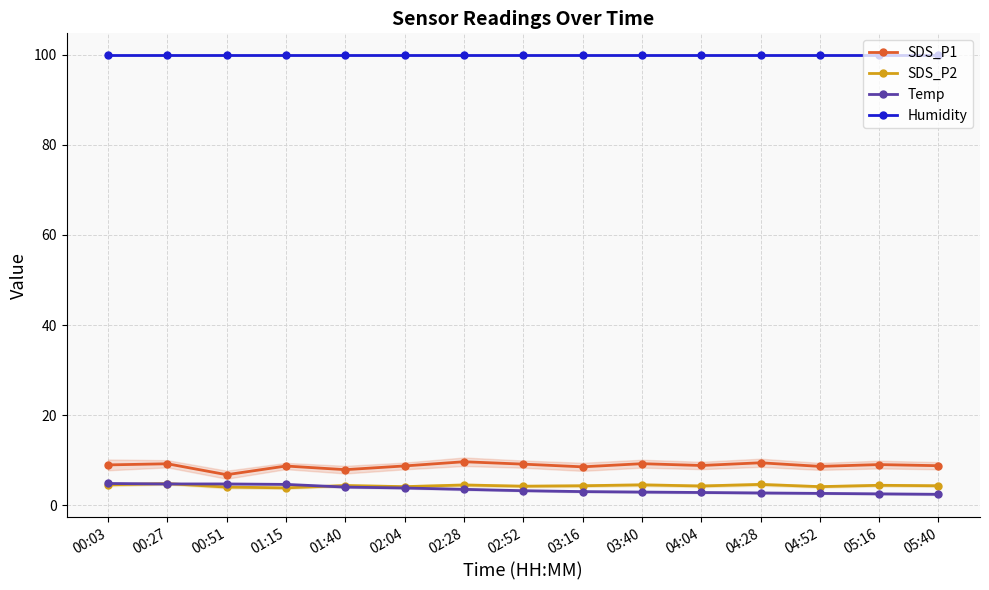

The value of SDS_P1 at 02:52 is 14.7. True or false?

False